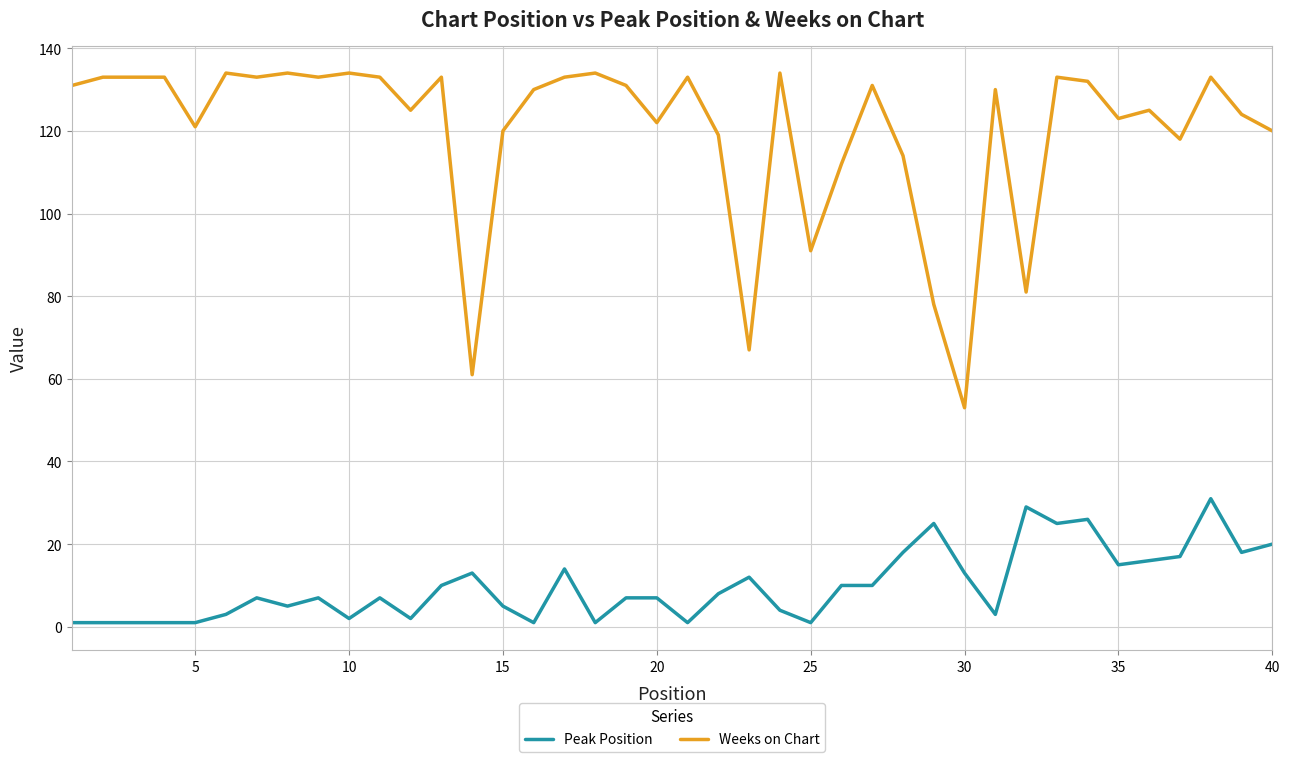

List the series in order of their overall mean, highest first.

Weeks on Chart, Peak Position